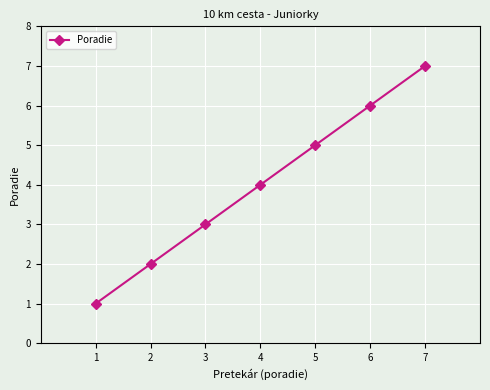

At which category does the chart reach its minimum across all series?

1